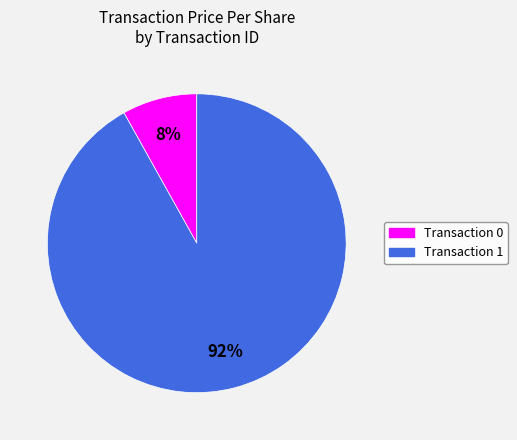

To the nearest percent, what is the difference between the largest and smallest slice percentages?

84%